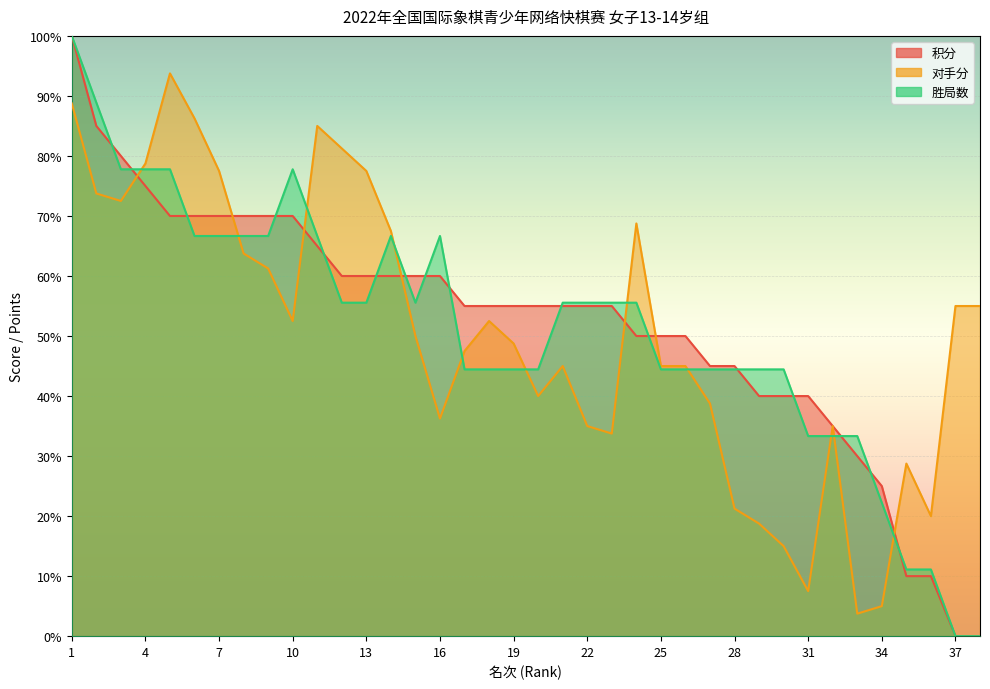

Where is the first local minimum for 对手分?

3